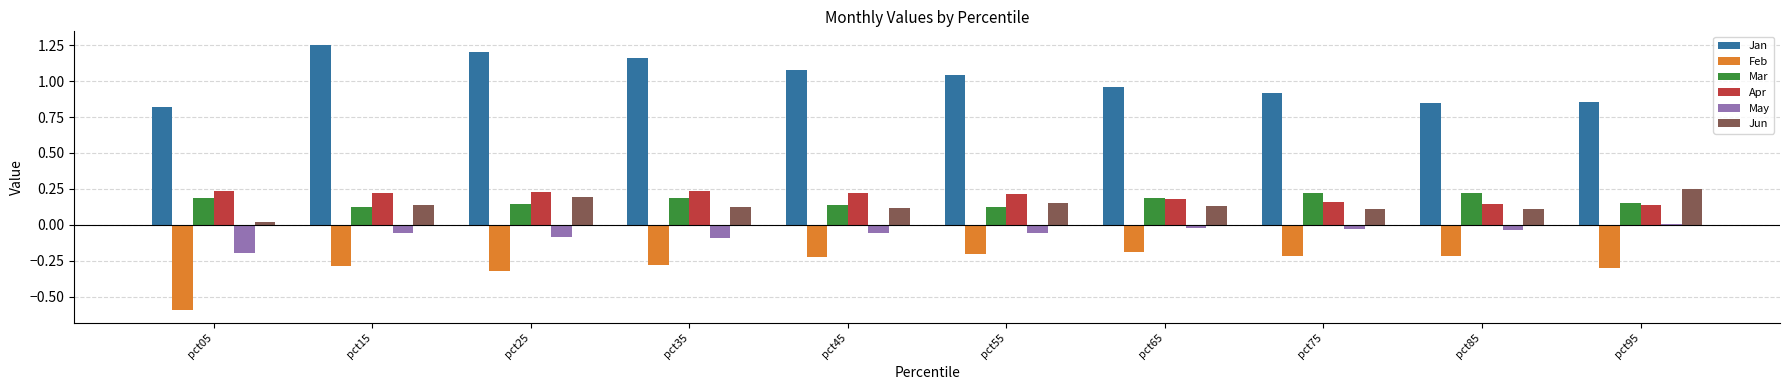

Is the value of Jan at pct15 greater than the value of Feb at pct55?

Yes